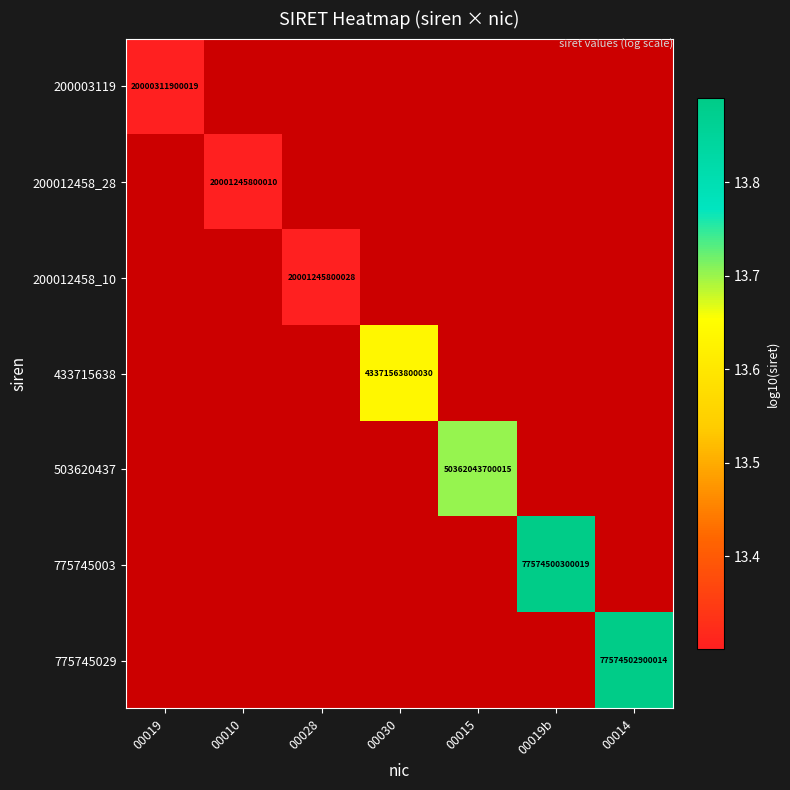

Which label corresponds to the largest value in the chart?

00014